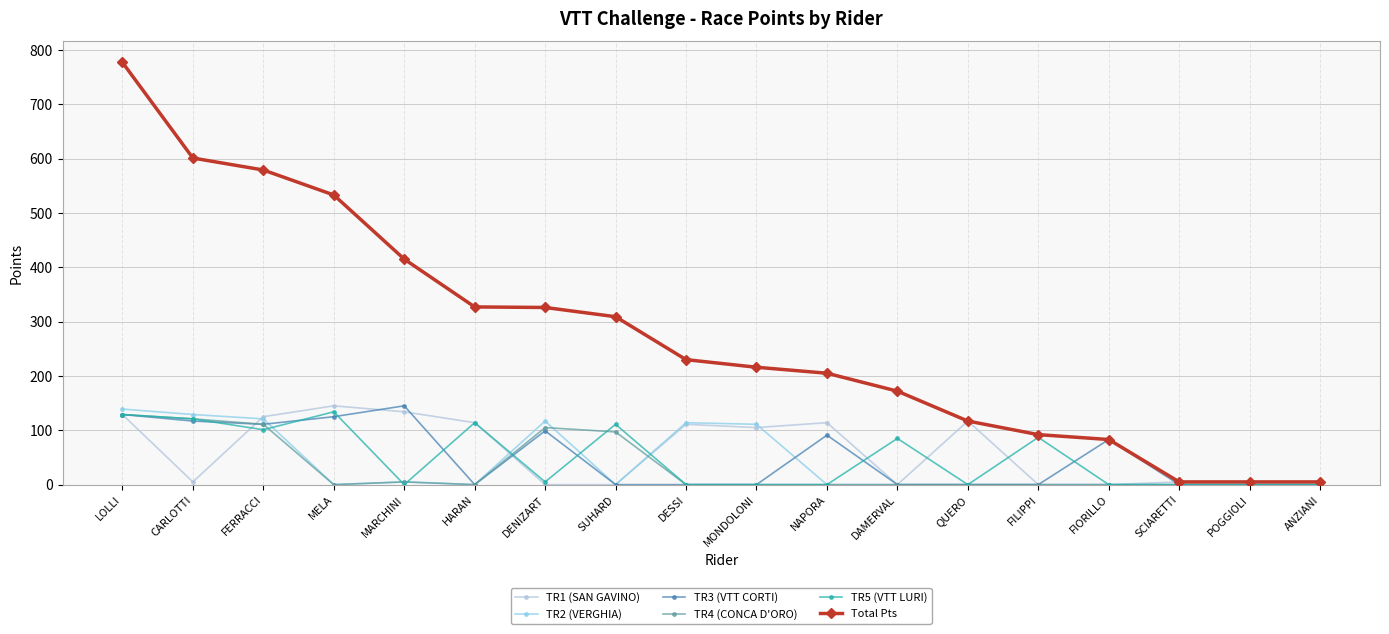

True or false: TR5 (VTT LURI) has more than 2 points higher than both neighbors.

True